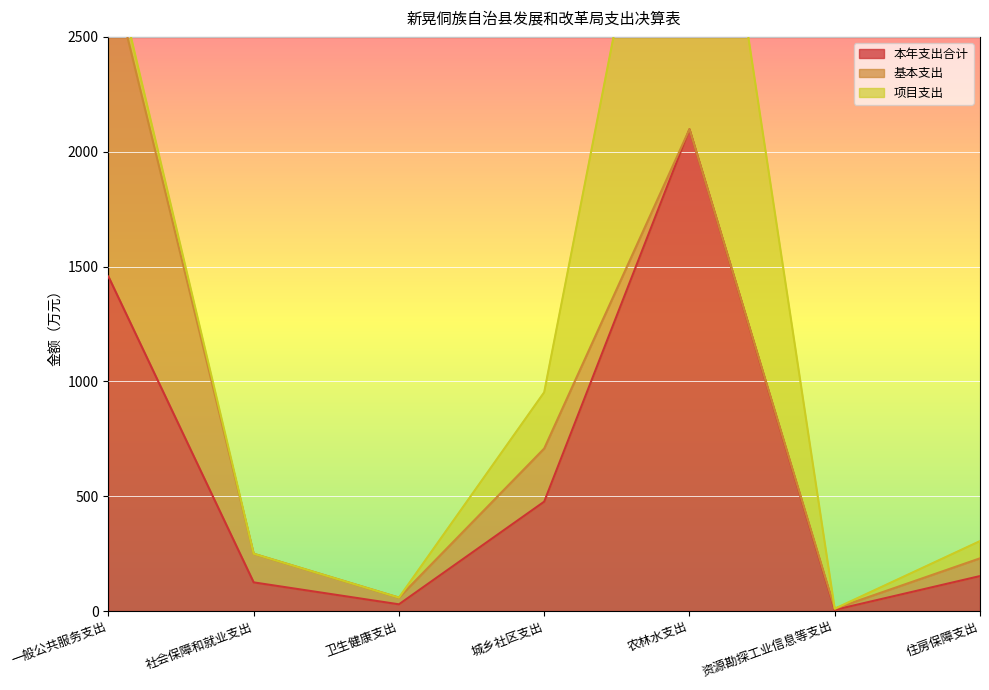

At how many categories does at least one series exceed 1045?

2